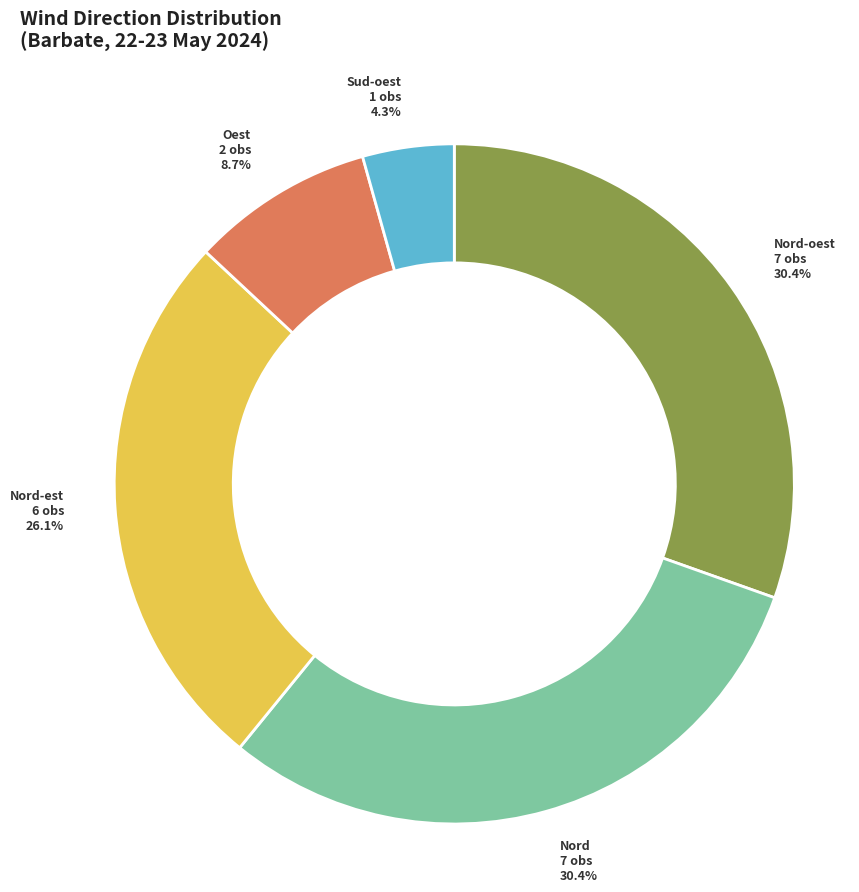

Is there any slice that represents more than half of the pie?

No